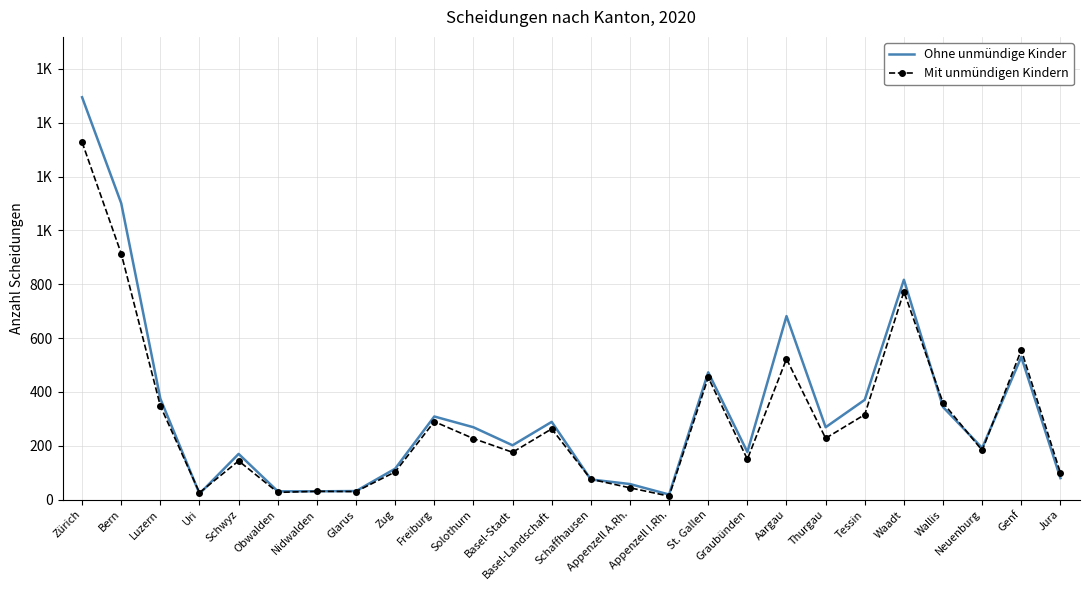

The value of Ohne unmündige Kinder at Schwyz is 85. True or false?

False